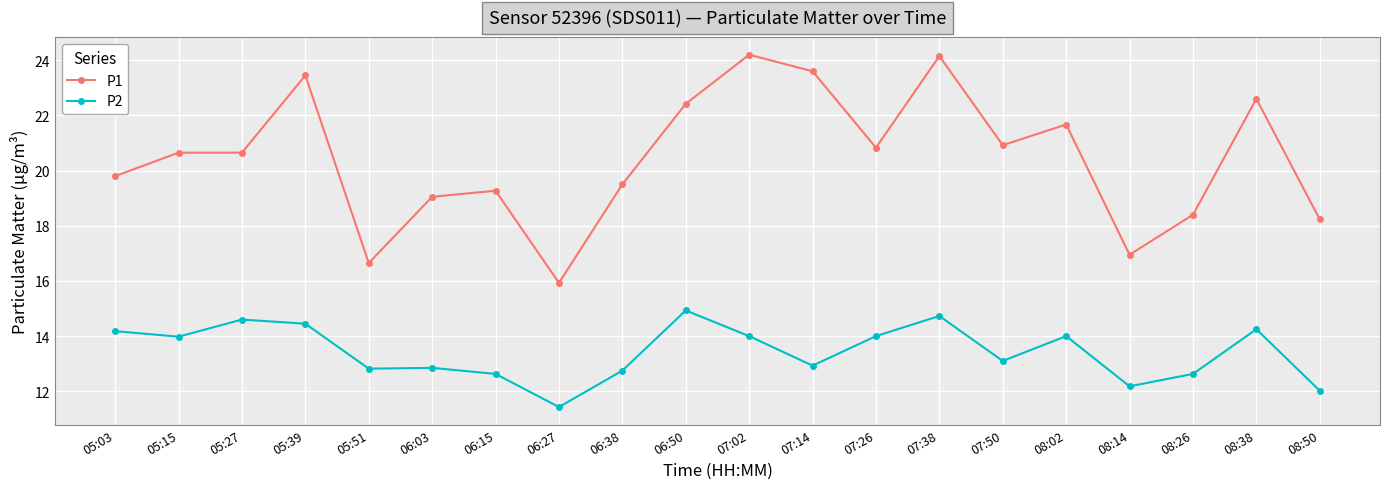

Which series has the largest total across all categories?

P1